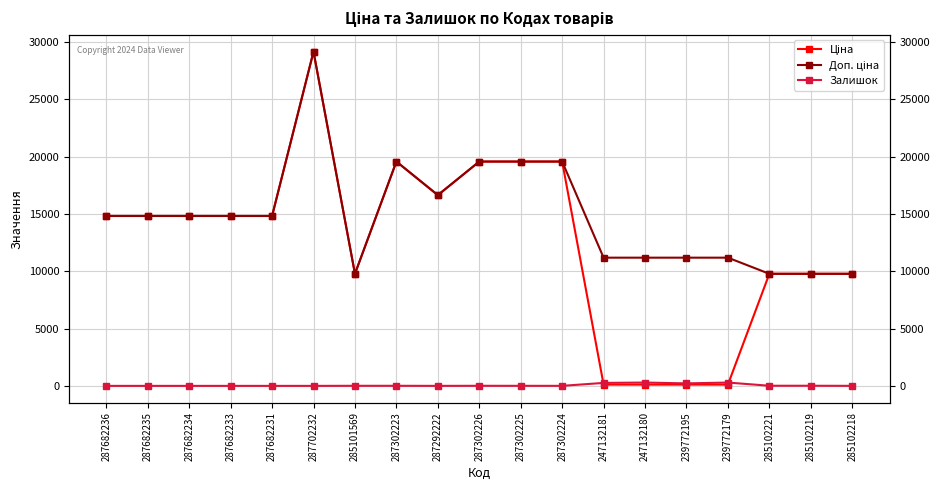

Where is the first local maximum for Доп. ціна?

287702232